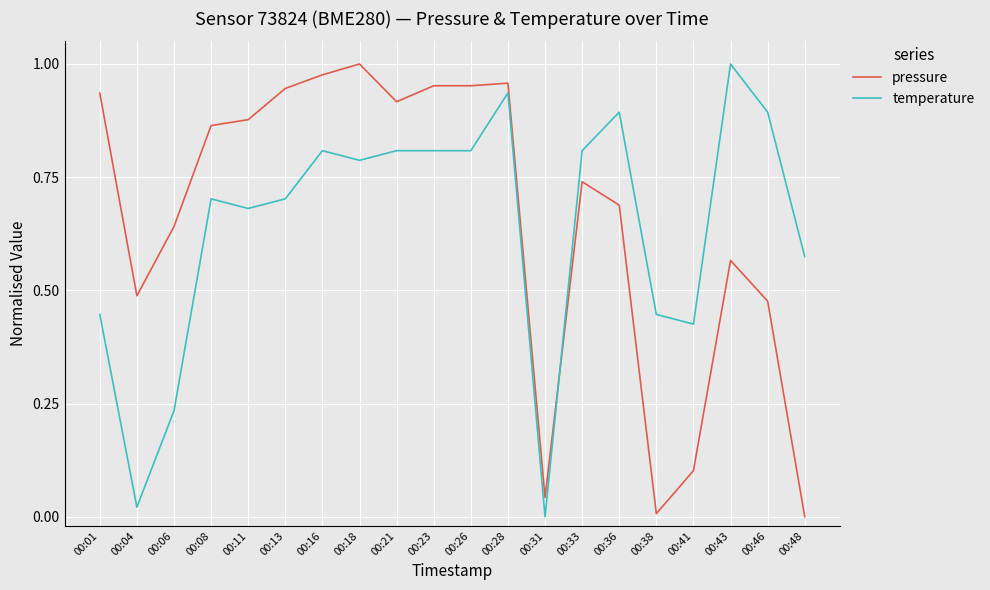

The value of pressure at 00:01 is 0.9. True or false?

True